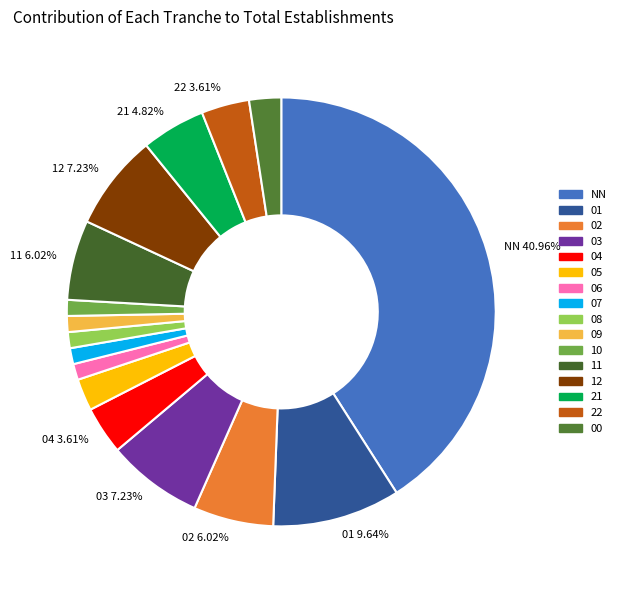

To the nearest percent, what is the average slice percentage?

6%